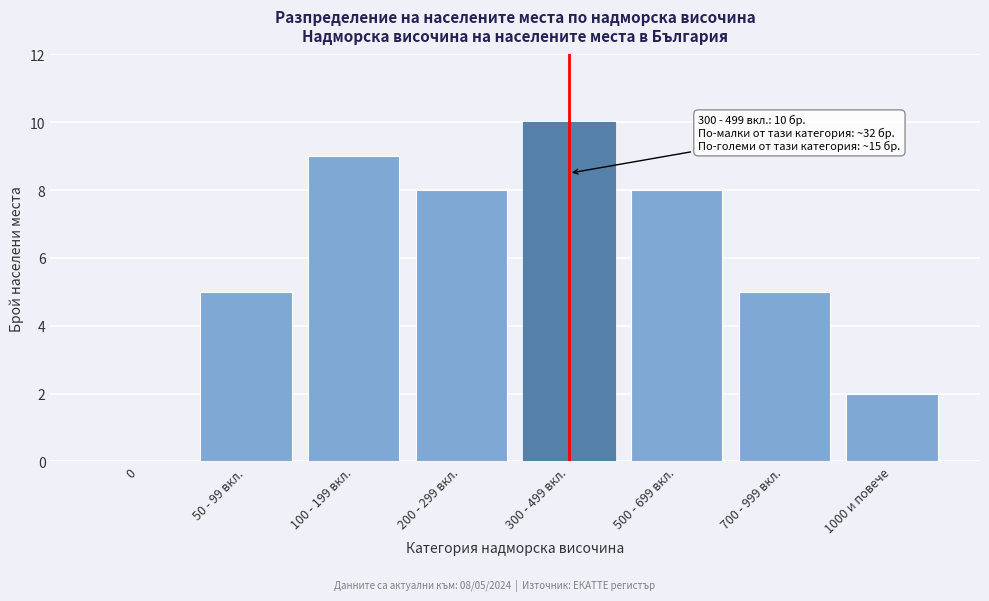

Reading right to left, what are all the values shown in this chart?

1000 и повече=2	700 - 999 вкл.=5	500 - 699 вкл.=8	300 - 499 вкл.=10	200 - 299 вкл.=8	100 - 199 вкл.=9	50 - 99 вкл.=5	0=0